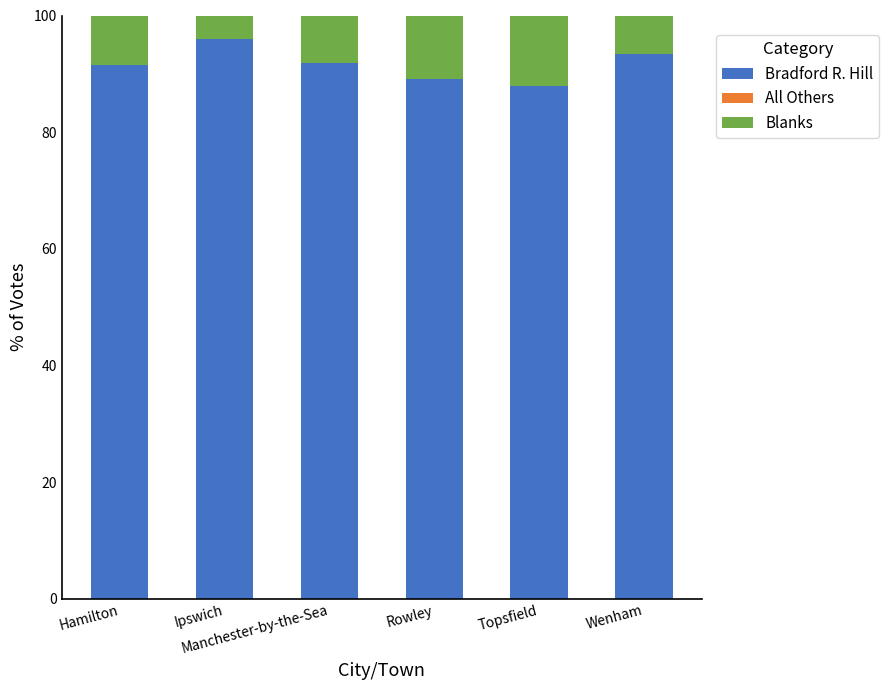

What is the sum of all Bradford R. Hill values?

549.8